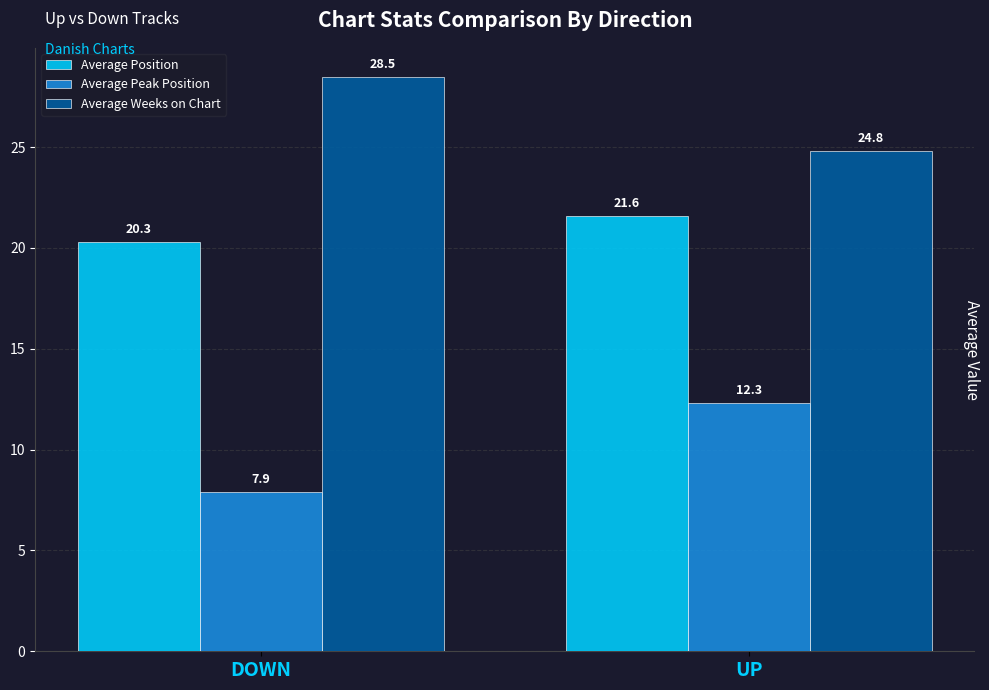

What is the difference between the highest and lowest values at UP?

12.5